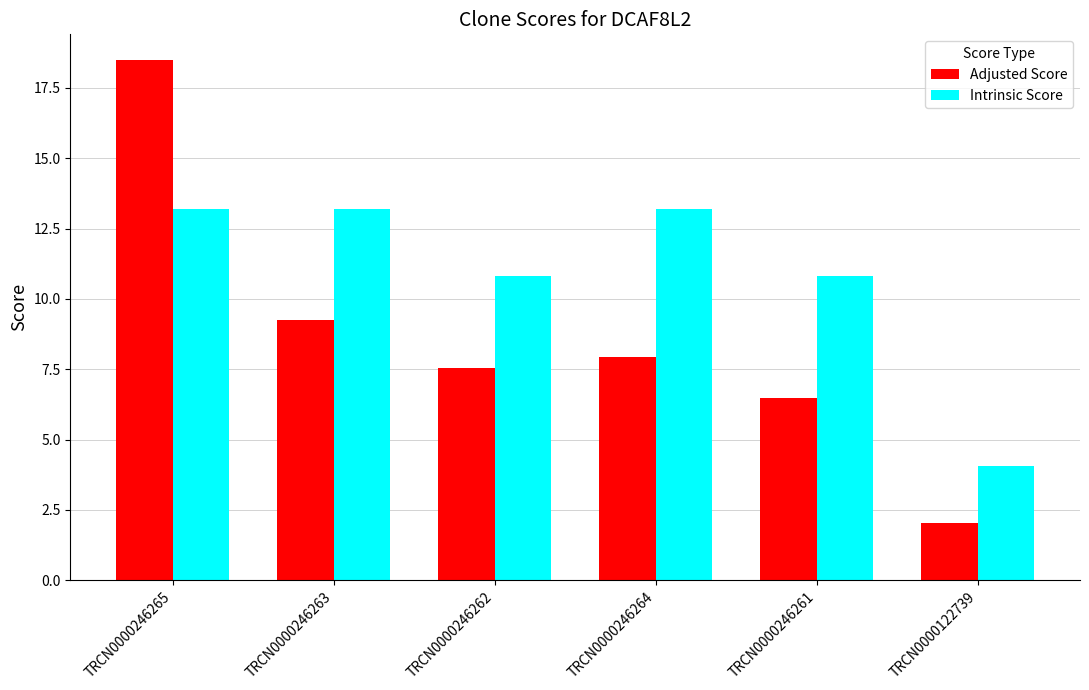

Rank the series at TRCN0000246261 from highest to lowest value.

Intrinsic Score, Adjusted Score